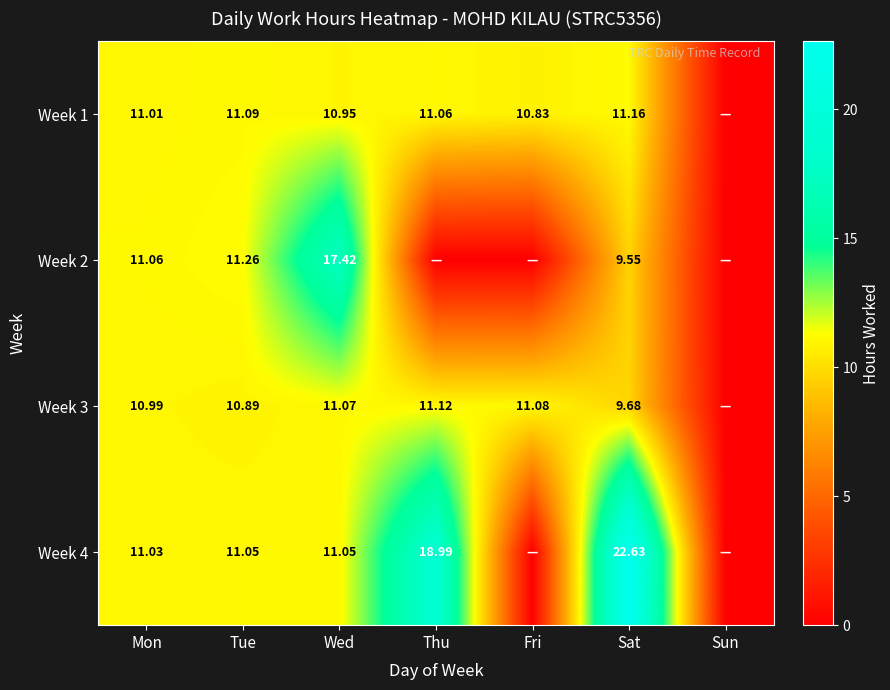

True or false: Week 1 has a value of 5.6 at Sun.

False